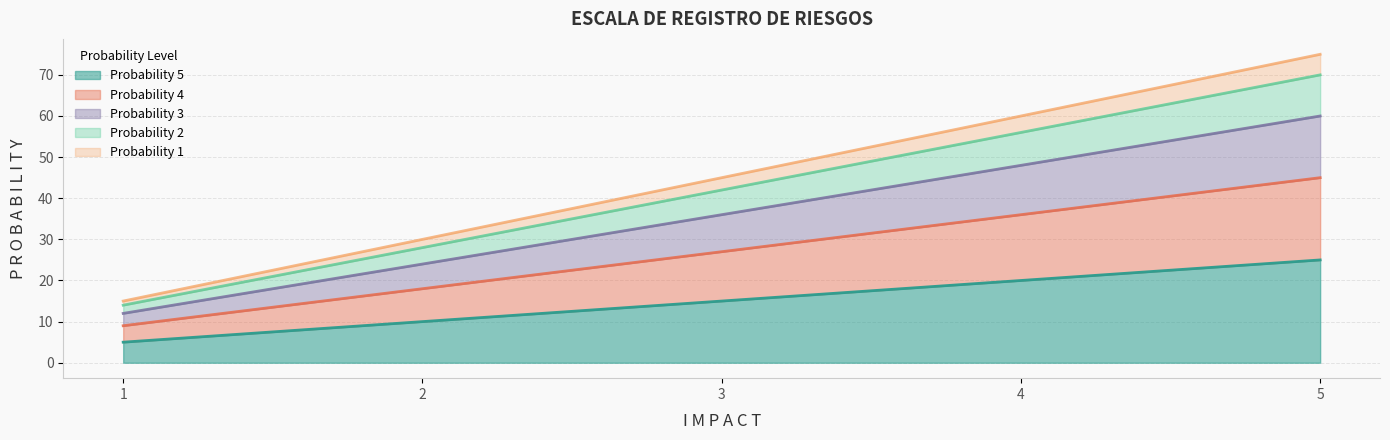

Which has a higher value, 3 or 5?

5